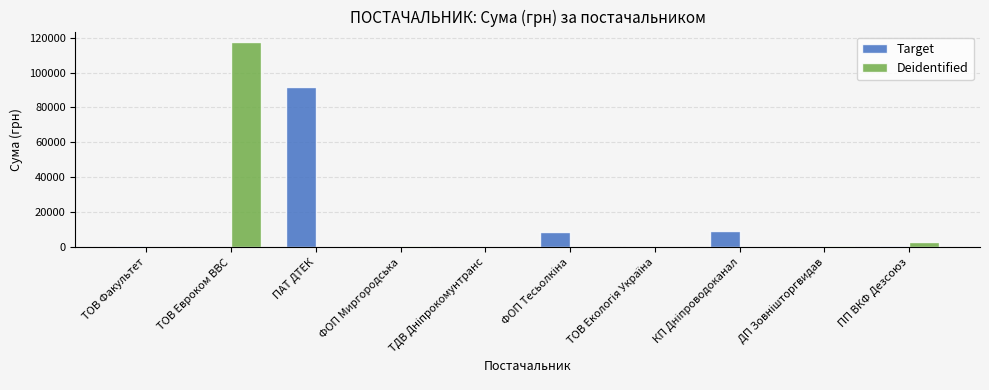

At which category does the chart reach its peak across all series?

ТОВ Евроком ВВС